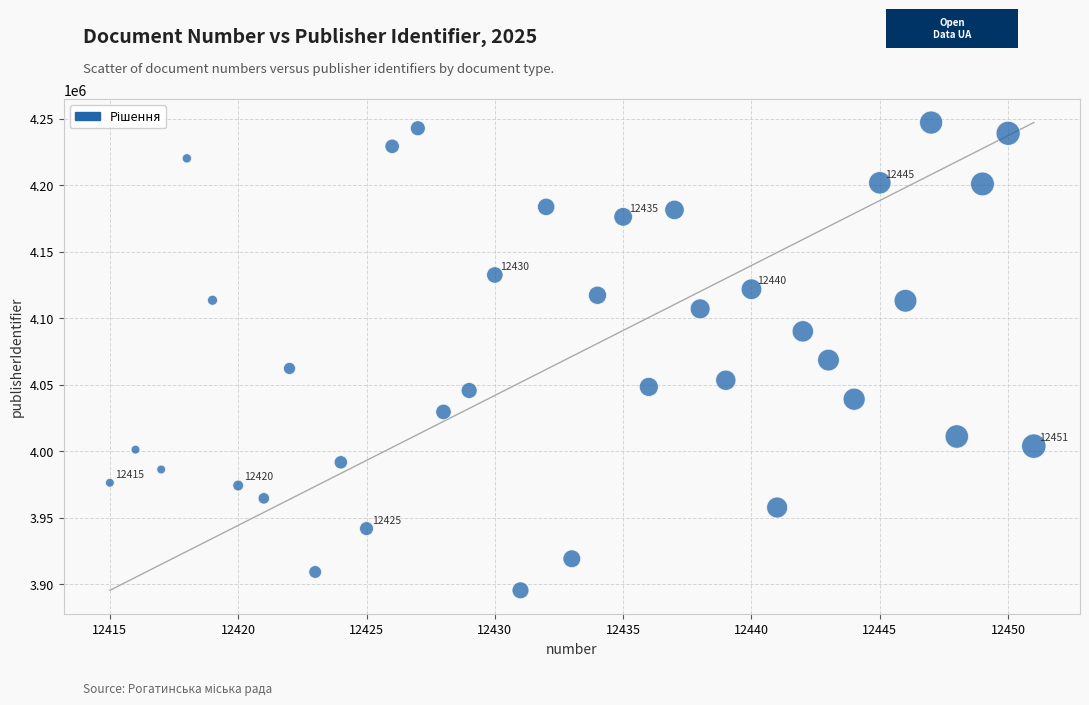

What is the range of Y values (max minus min)?

351662